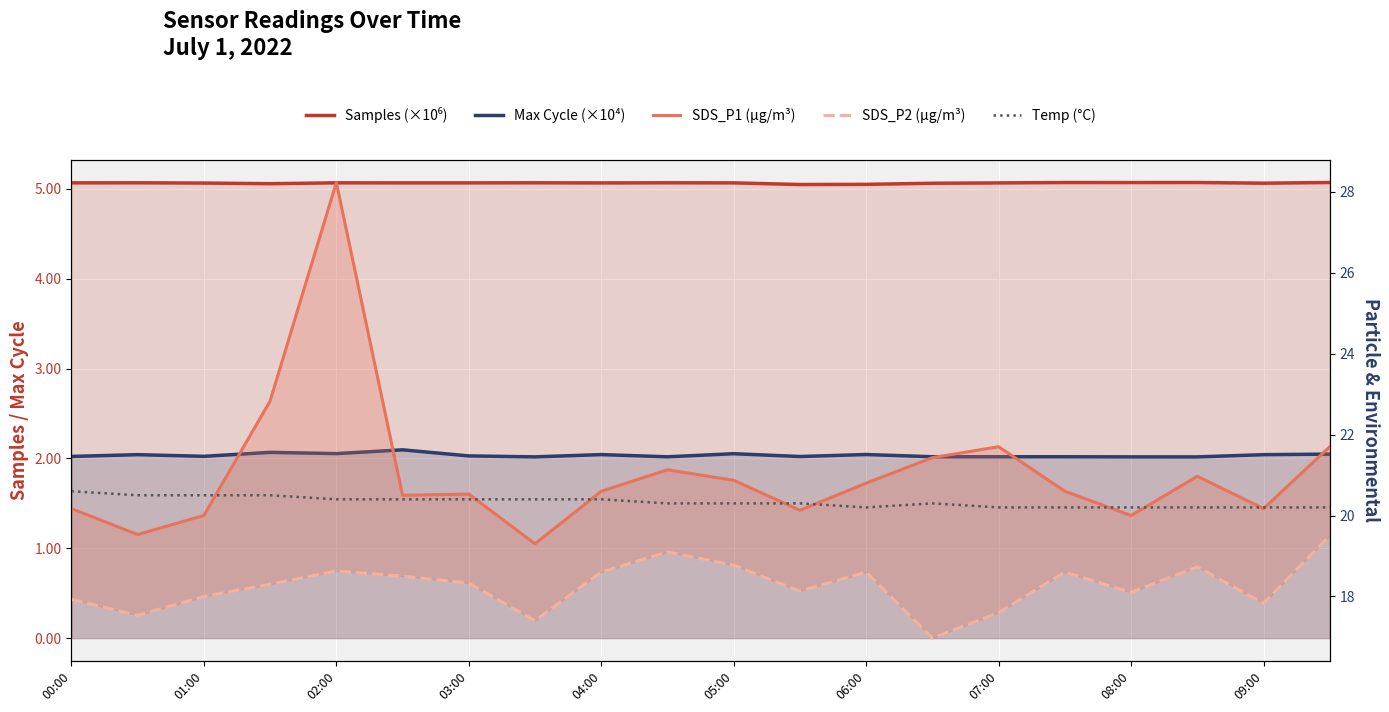

True or false: Temp (°C) has a value of 20.4 at 04:00.

True